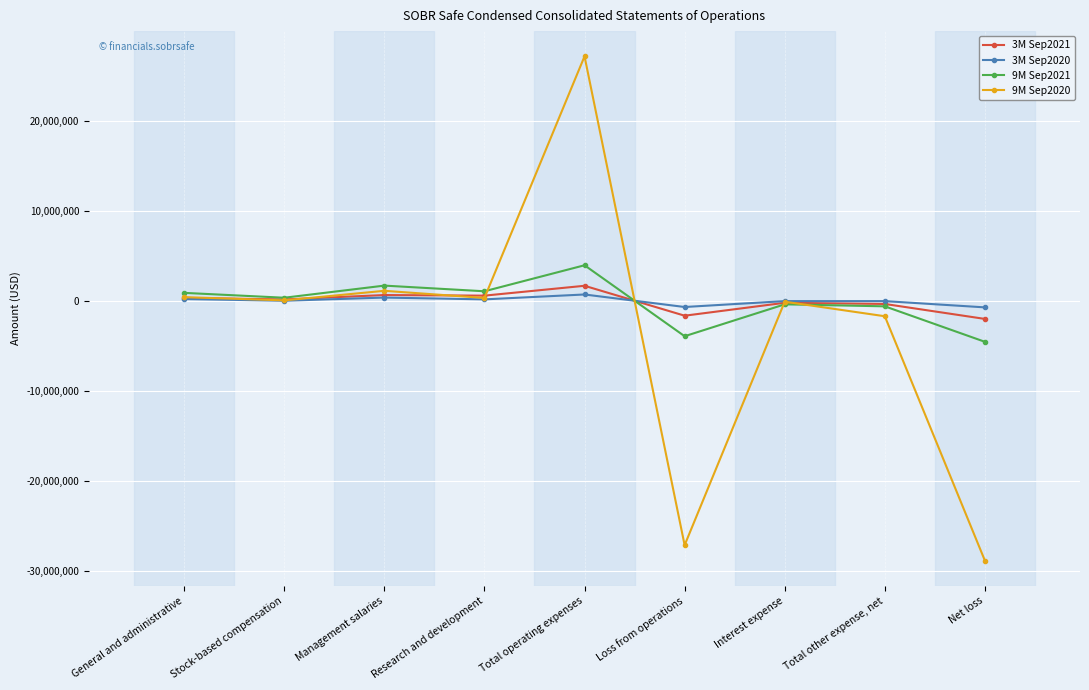

What is the value of the 9M Sep2020 point at the 9th from the left?

-28898637